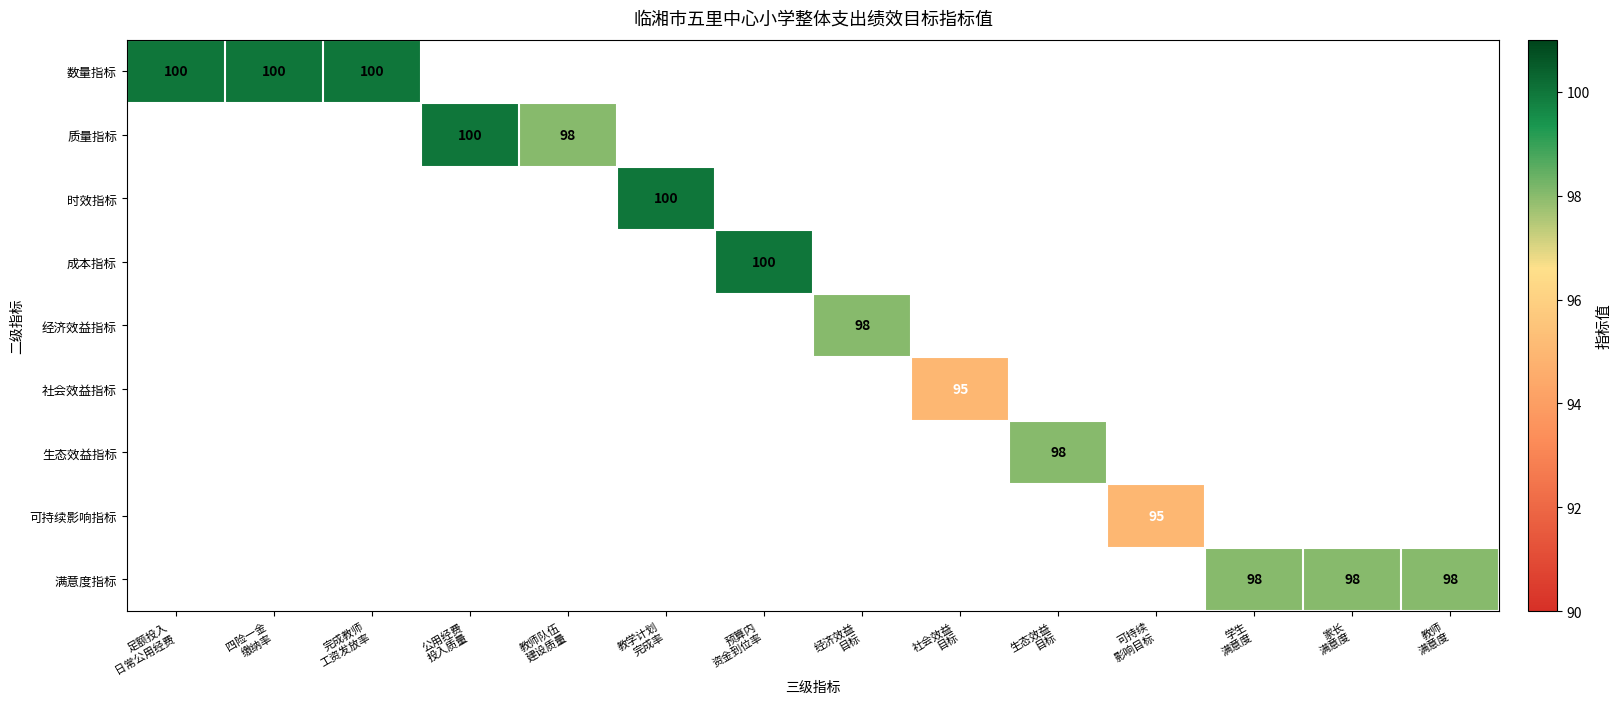

How many values in 社会效益指标 are above zero?

1